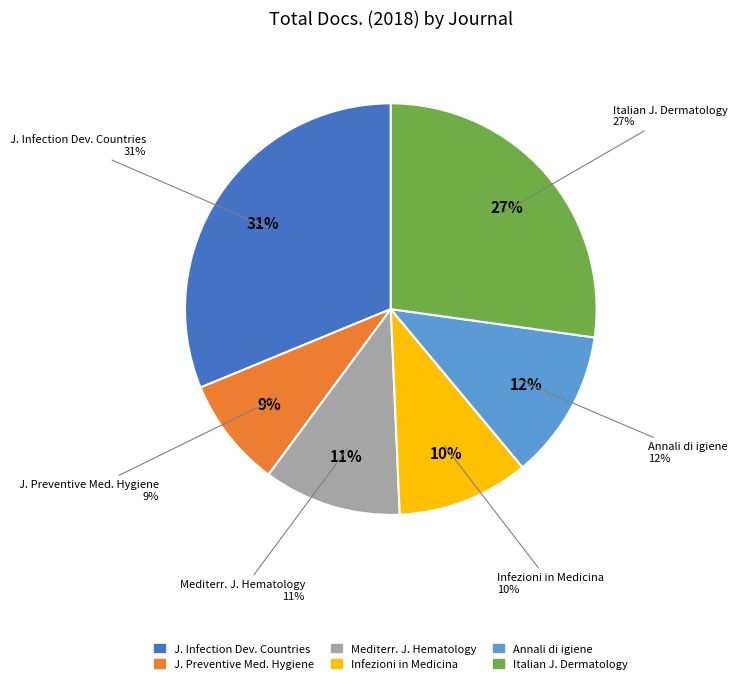

Does Mediterranean Journal of Hematology account for over 50% of the chart?

No